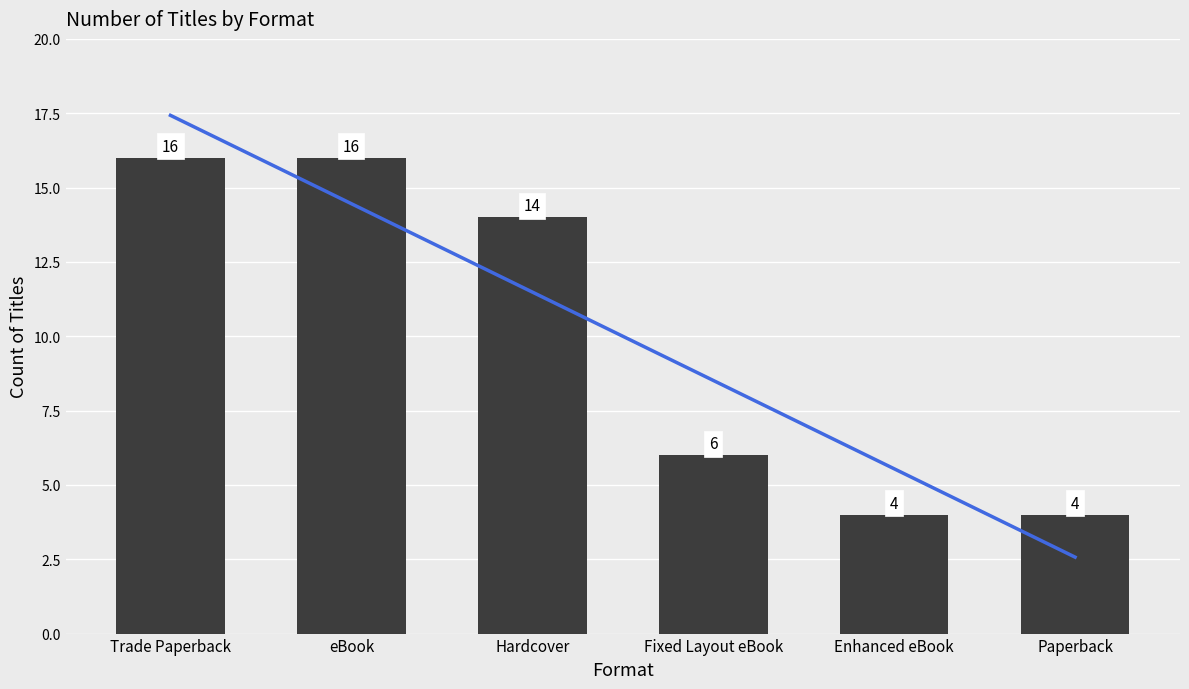

Count the values in the range 4 to 16.

6